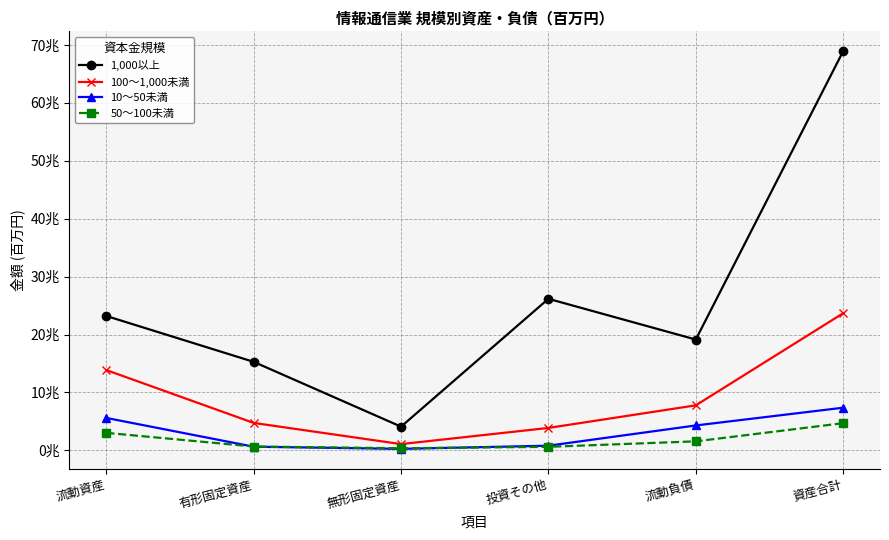

Where do 10～50未満 and 50～100未満 first cross each other?

流動資産 and 有形固定資産